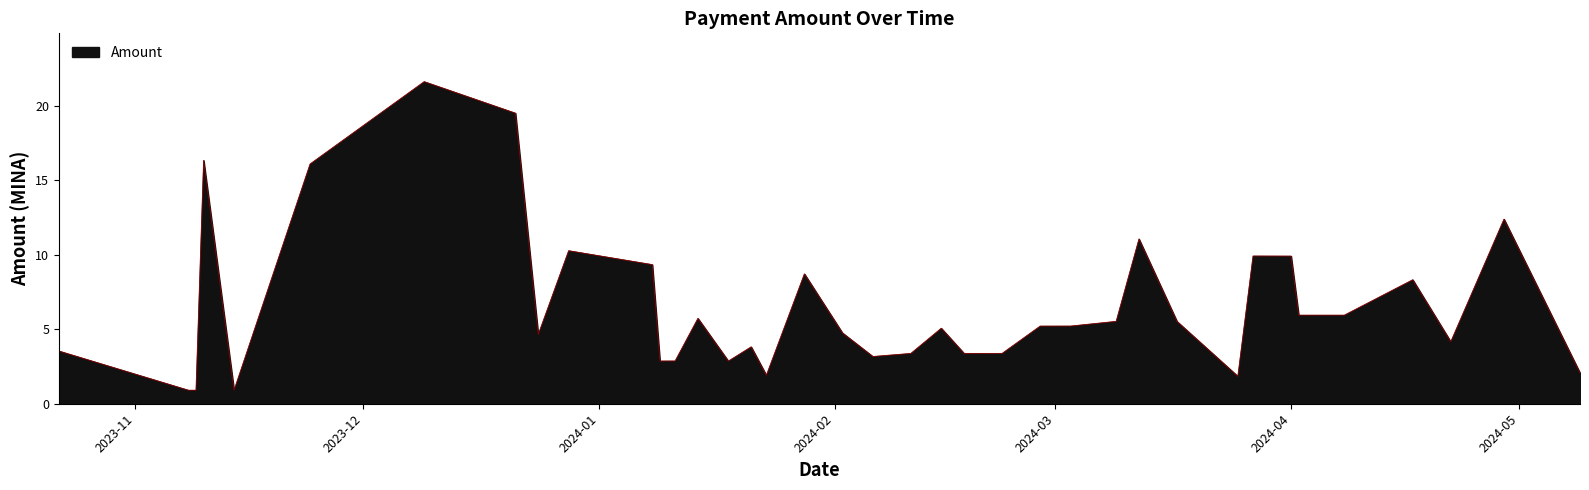

What is the difference between the maximum and minimum values?

20.7